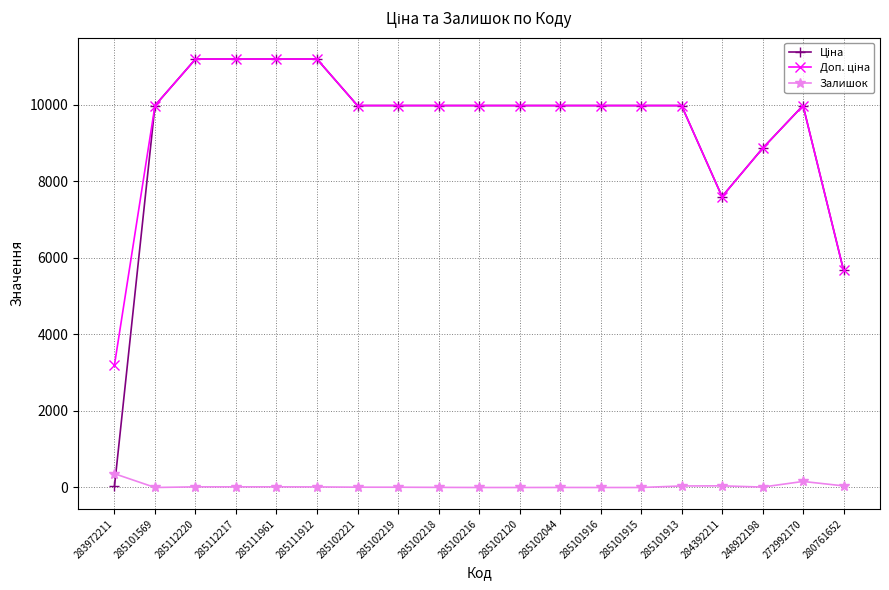

At how many categories does at least one series exceed 1112?

19